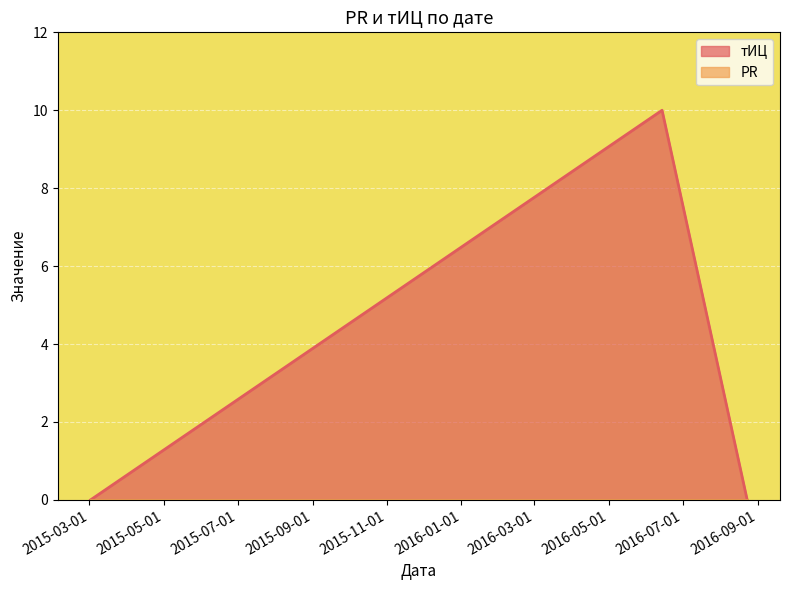

Reading left to right, list all the values displayed in this chart.

0	10	0